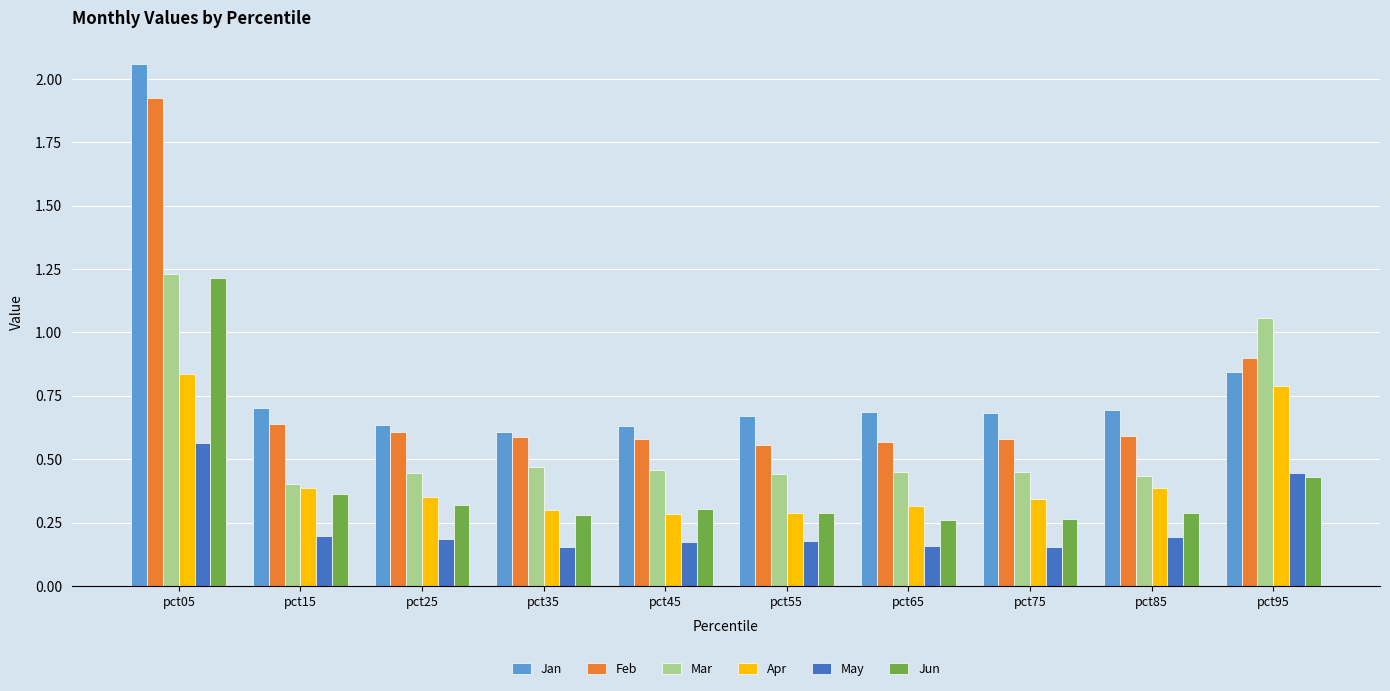

What is the sum of all Feb values?

7.5